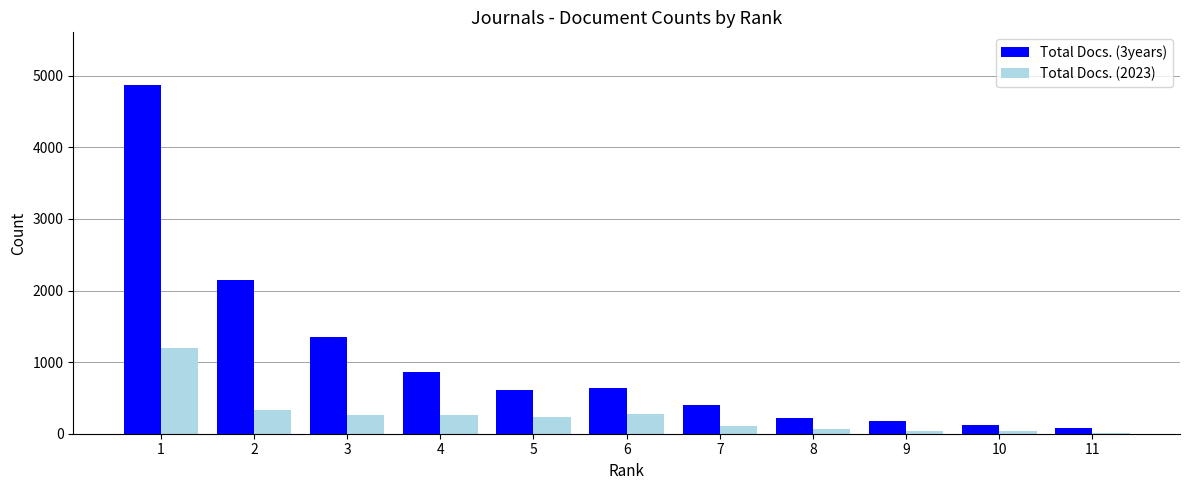

Between 1 and 5, which series saw the biggest shift?

Total Docs. (3years)